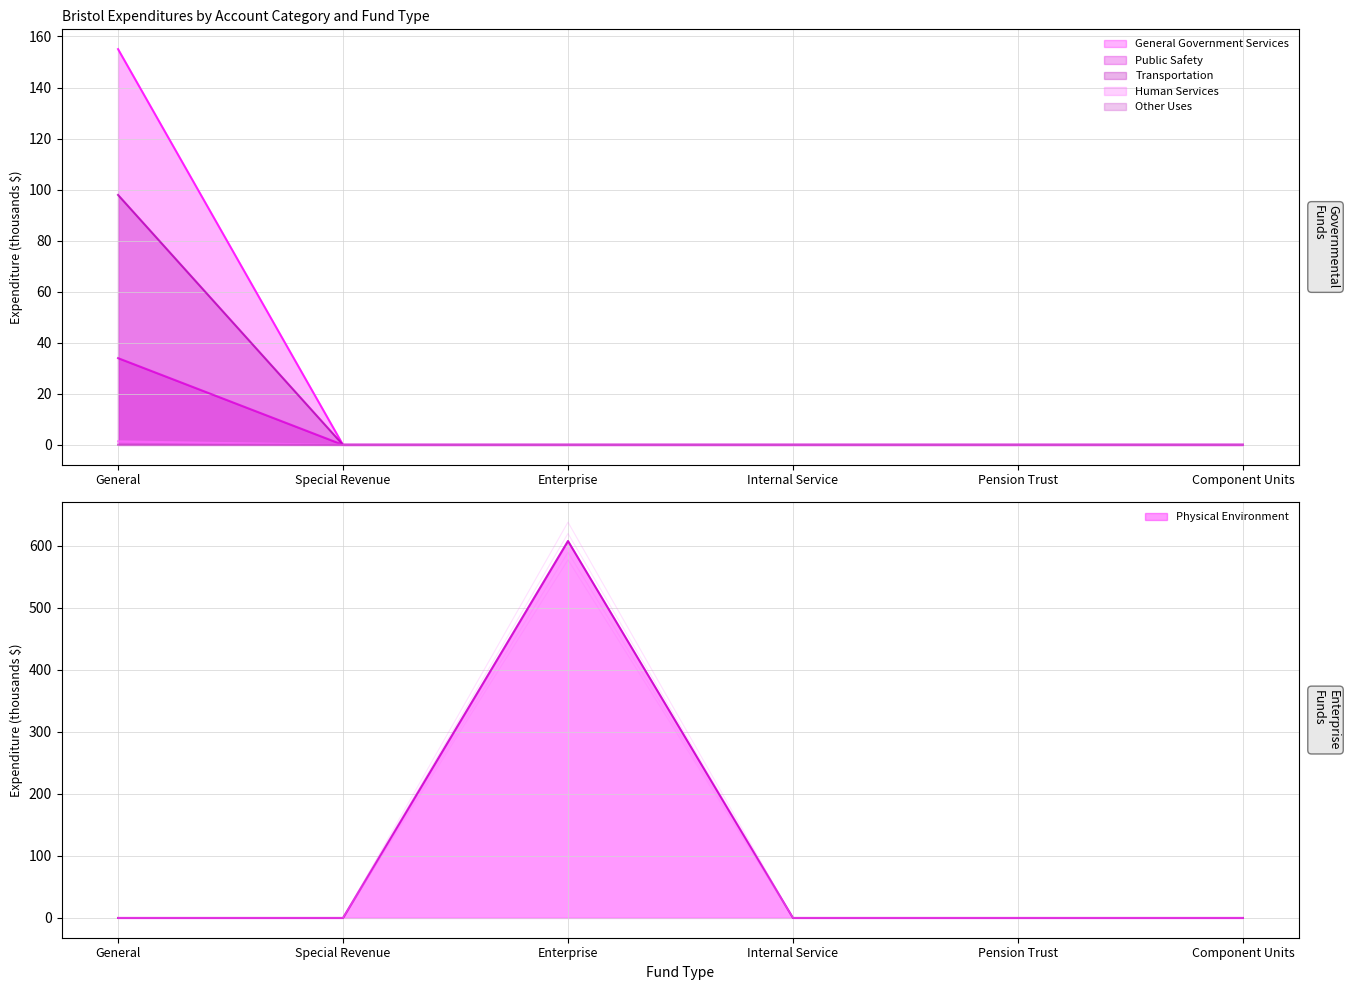

Is it true that Physical Environment equals 0.0 at Component Units?

True